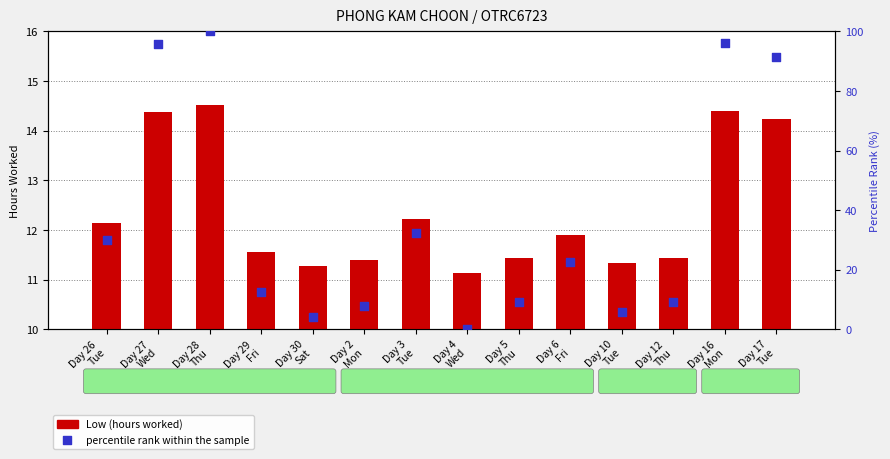

What are all the series names shown in the legend?

Low (hours worked), percentile rank within the sample